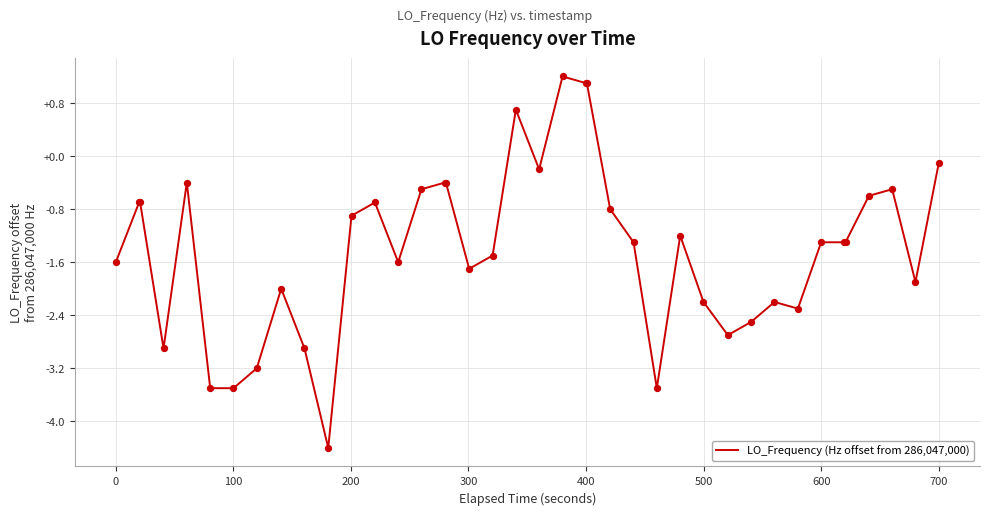

What is the smallest value displayed?

-4.4